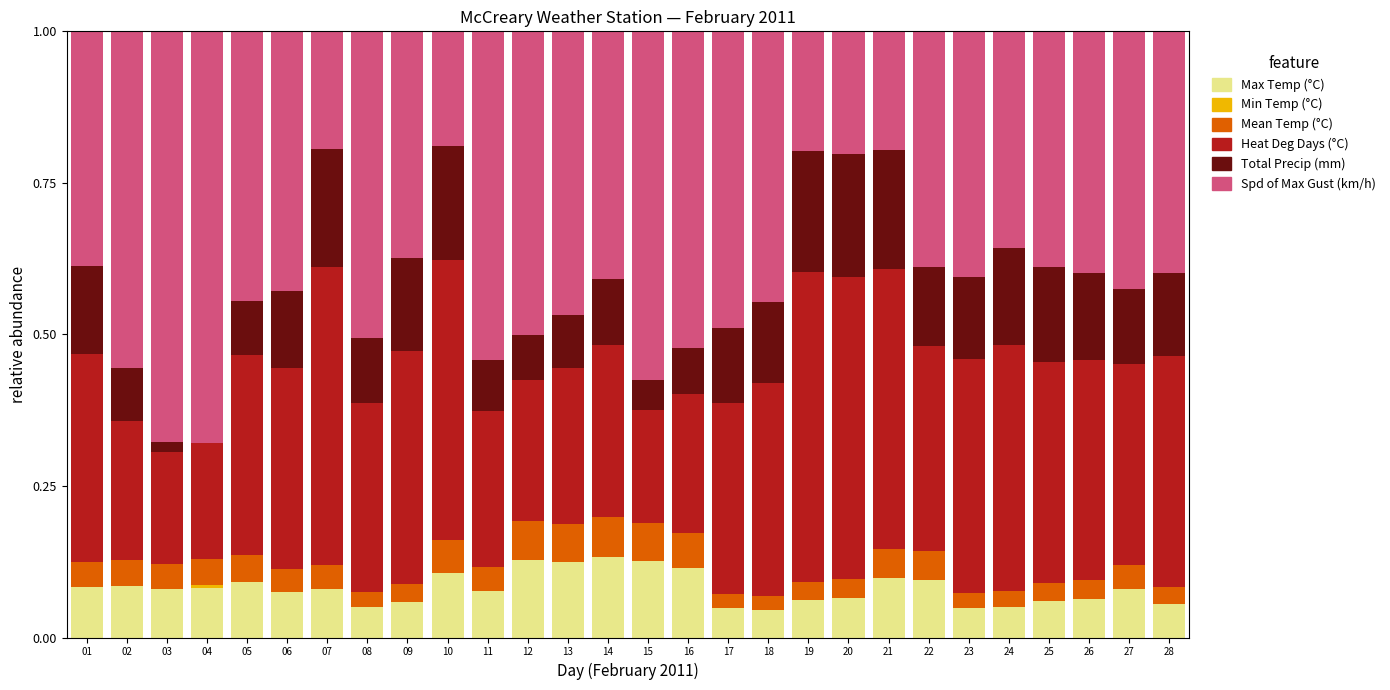

What is the total value across all series at 09?

1.0